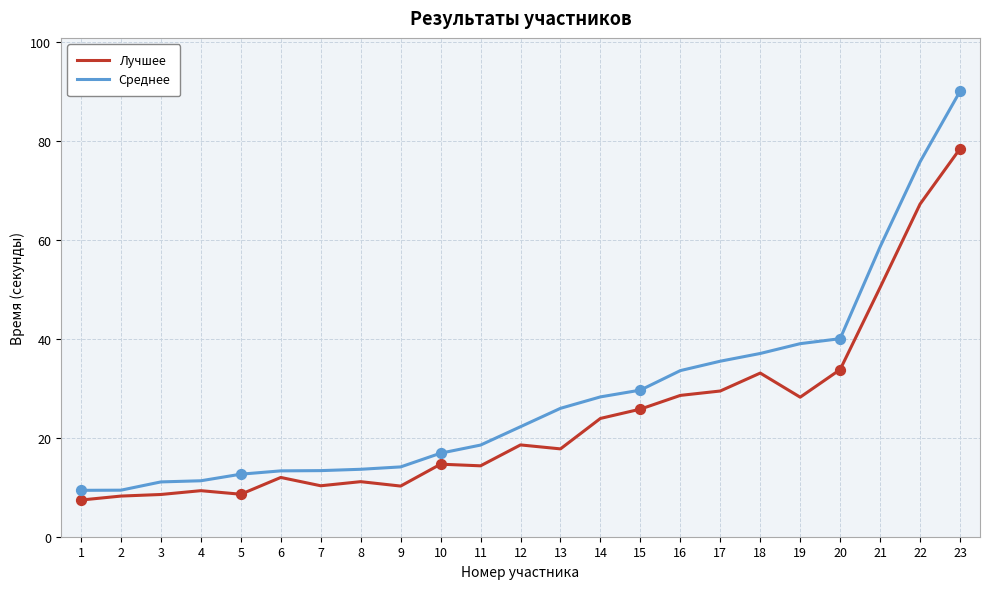

Is the value of Среднее at 8 greater than the value of Лучшее at 3?

Yes